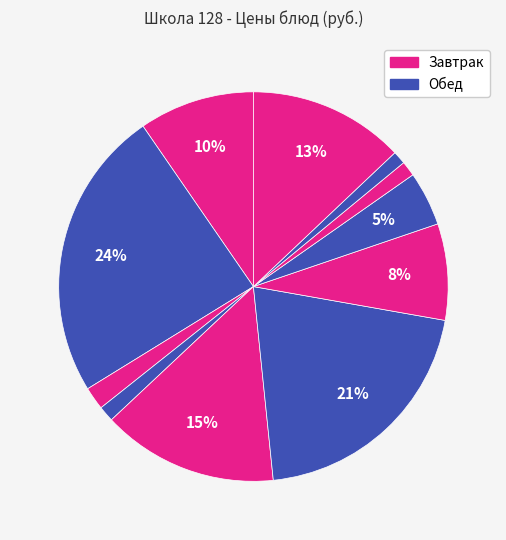

How many slices are in this pie chart?

11